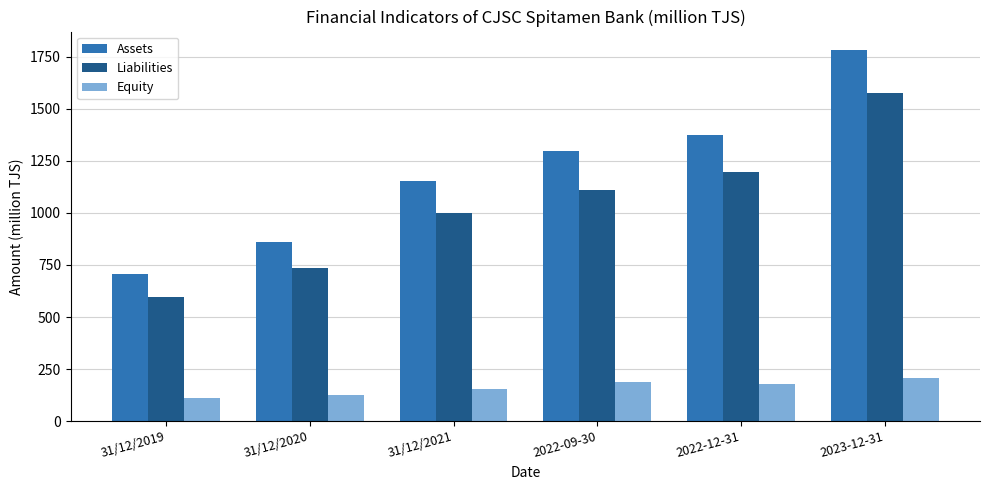

Reading left to right, transcribe all the data shown in this chart.

Assets: 708.1	860.3	1154.6	1296.7	1374.4	1782.1
Liabilities: 597.7	734.2	1000.1	1109.4	1196.3	1576.8
Equity: 110.3	126.1	154.5	187.3	178.1	205.3